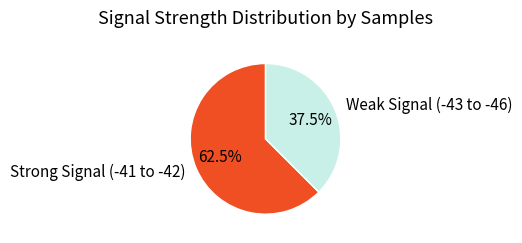

What percentage is NOT represented by Weak Signal (-43 to -46)?

62.5%